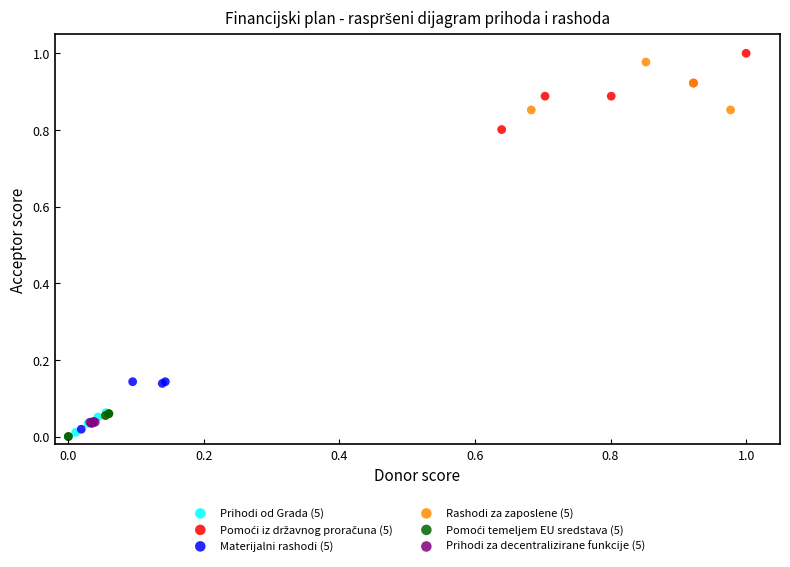

Which series has the widest spread of Y values?

Rashodi za zaposlene (5)